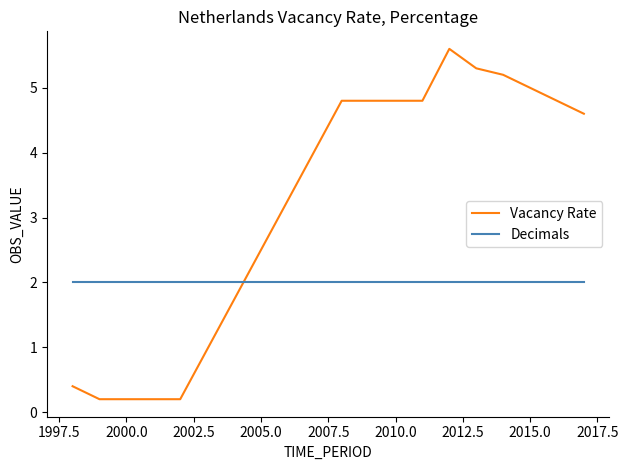

What is the average value of the Vacancy Rate series?

3.4